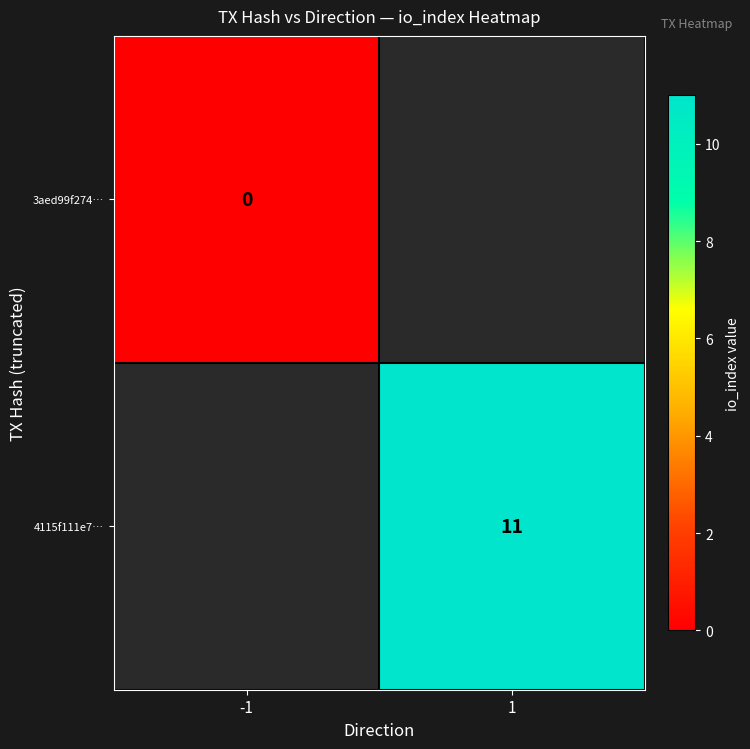

Is it true that 3aed99f274… equals -676 at -1?

False